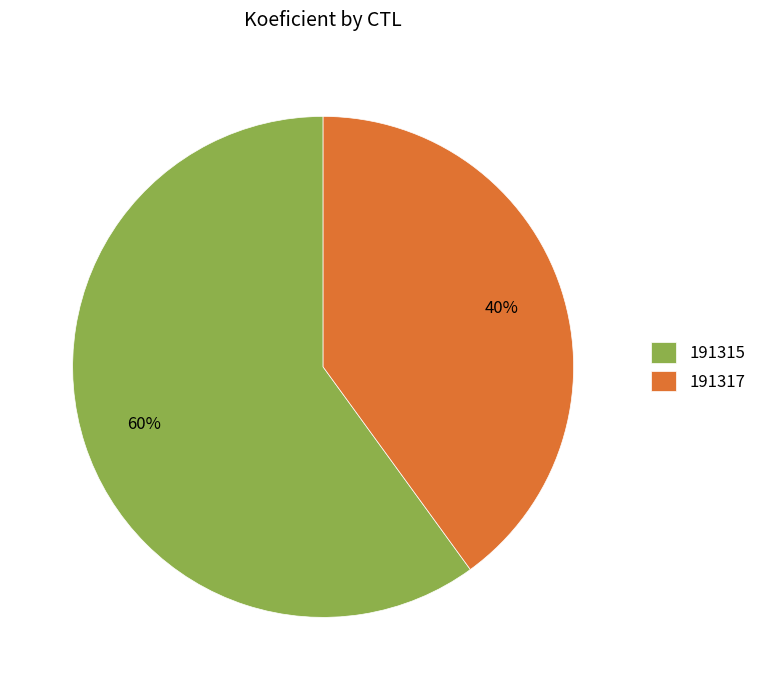

Which slice is the largest?

191315